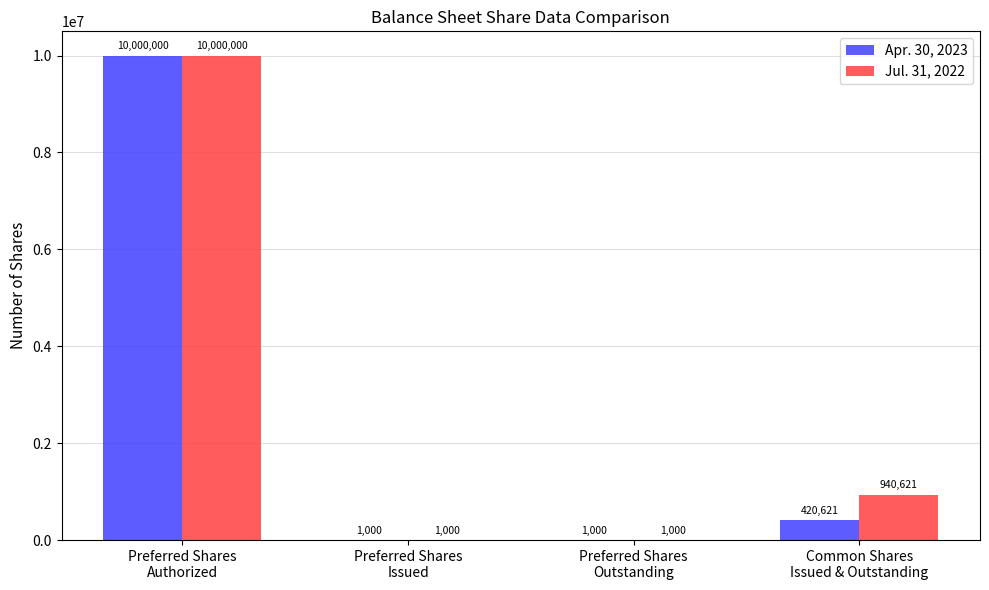

What are all the series names shown in the legend?

Apr. 30, 2023, Jul. 31, 2022